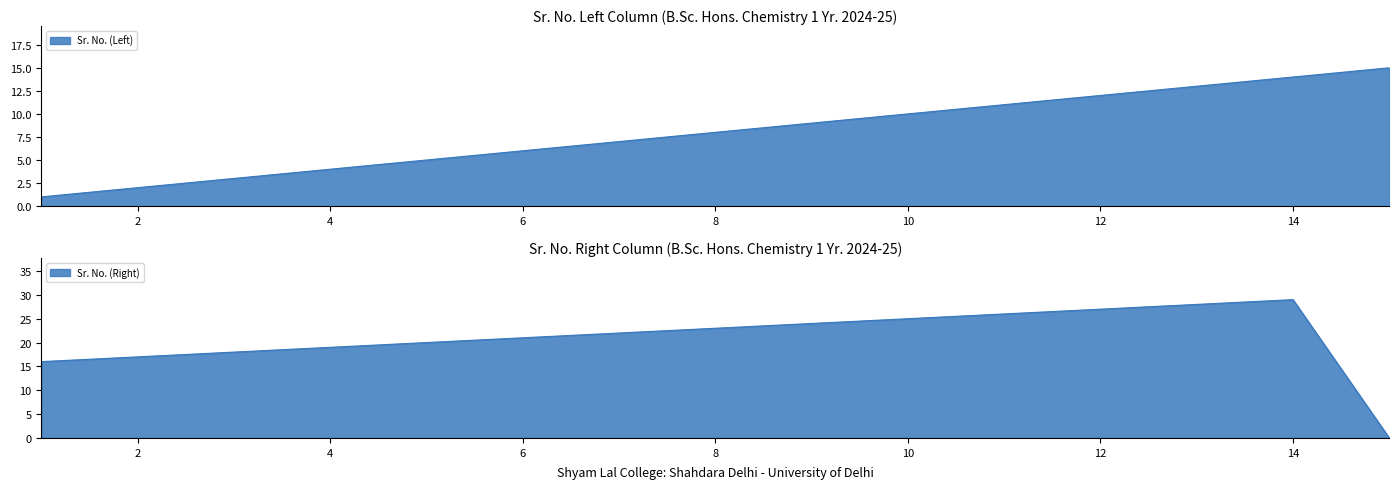

What is the maximum value shown in the chart?

29